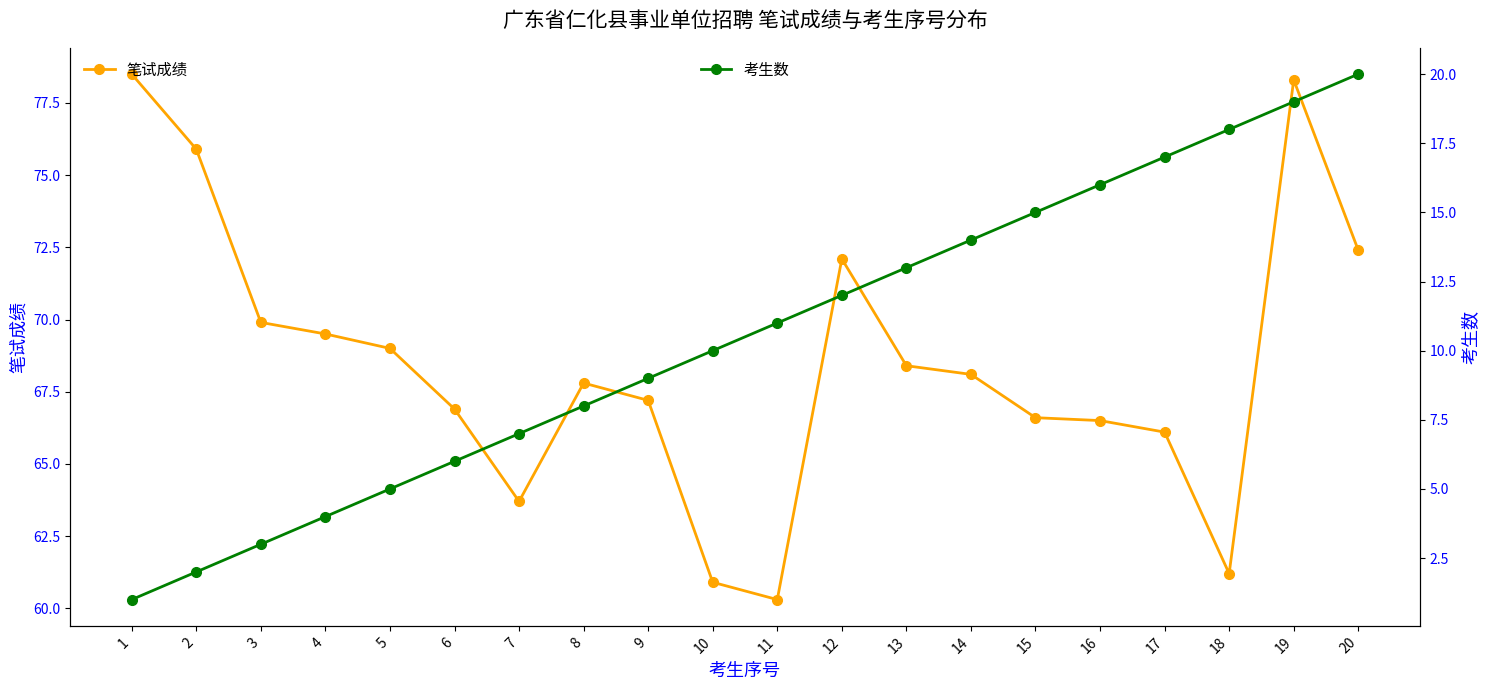

True or false: 考生数 and 笔试成绩 intersect in this chart.

False